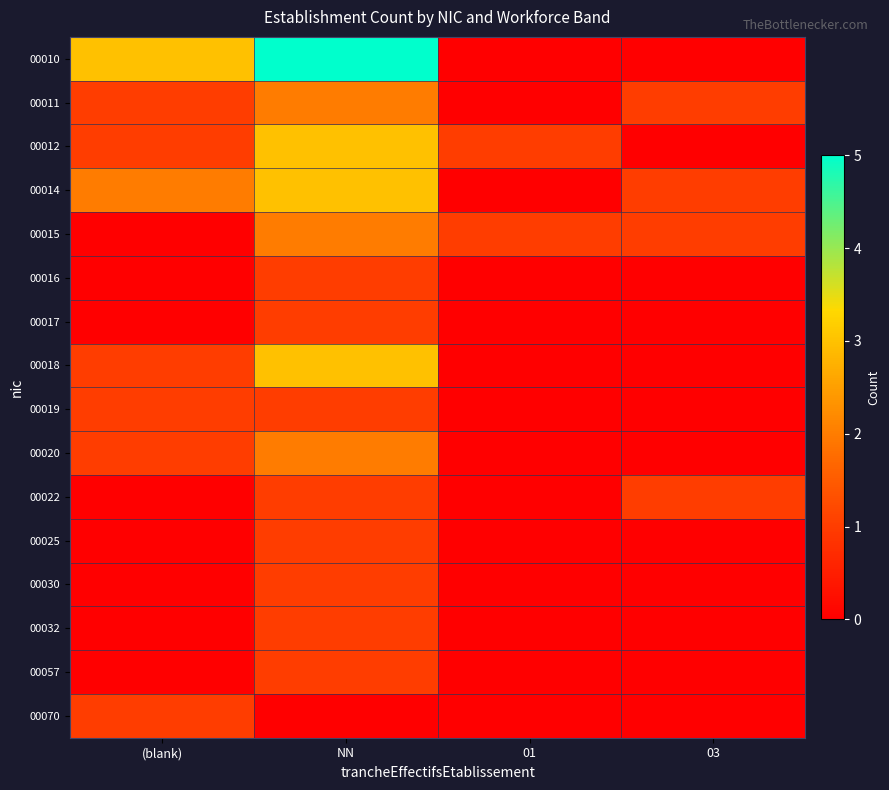

Reading left to right, what are all the values shown in this chart?

00010: (blank)=3	NN=5	01=0	03=0
00011: (blank)=1	NN=2	01=0	03=1
00012: (blank)=1	NN=3	01=1	03=0
00014: (blank)=2	NN=3	01=0	03=1
00015: (blank)=0	NN=2	01=1	03=1
00016: (blank)=0	NN=1	01=0	03=0
00017: (blank)=0	NN=1	01=0	03=0
00018: (blank)=1	NN=3	01=0	03=0
00019: (blank)=1	NN=1	01=0	03=0
00020: (blank)=1	NN=2	01=0	03=0
00022: (blank)=0	NN=1	01=0	03=1
00025: (blank)=0	NN=1	01=0	03=0
00030: (blank)=0	NN=1	01=0	03=0
00032: (blank)=0	NN=1	01=0	03=0
00057: (blank)=0	NN=1	01=0	03=0
00070: (blank)=1	NN=0	01=0	03=0